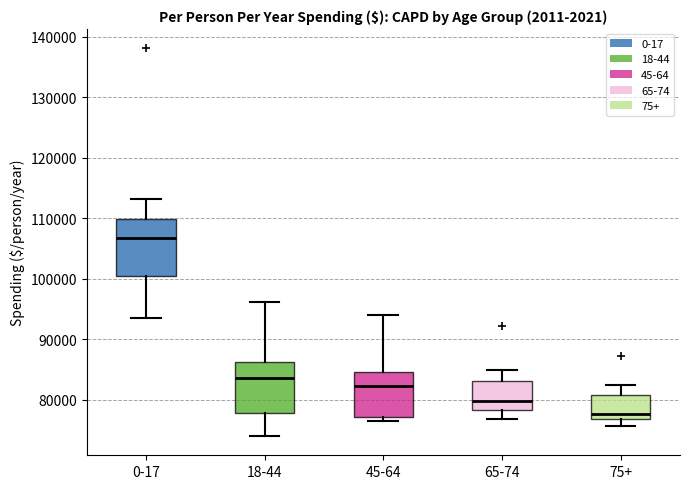

Where does the median line of the box for 18-44 sit on the y-axis? The values are not printed on the chart, so give them approximately, as read against the axis.

84000